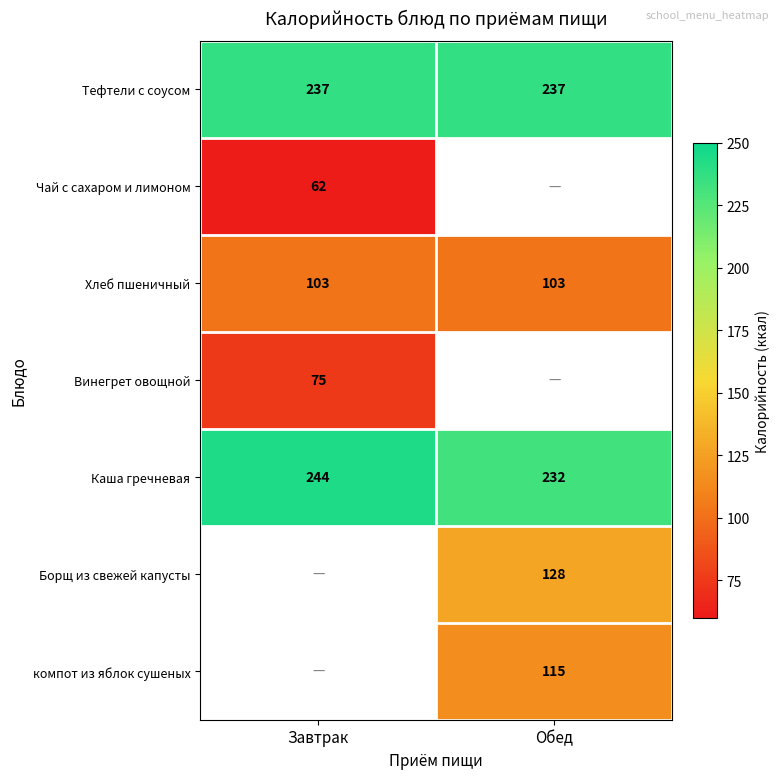

Between Обед and Завтрак, which is larger?

Обед